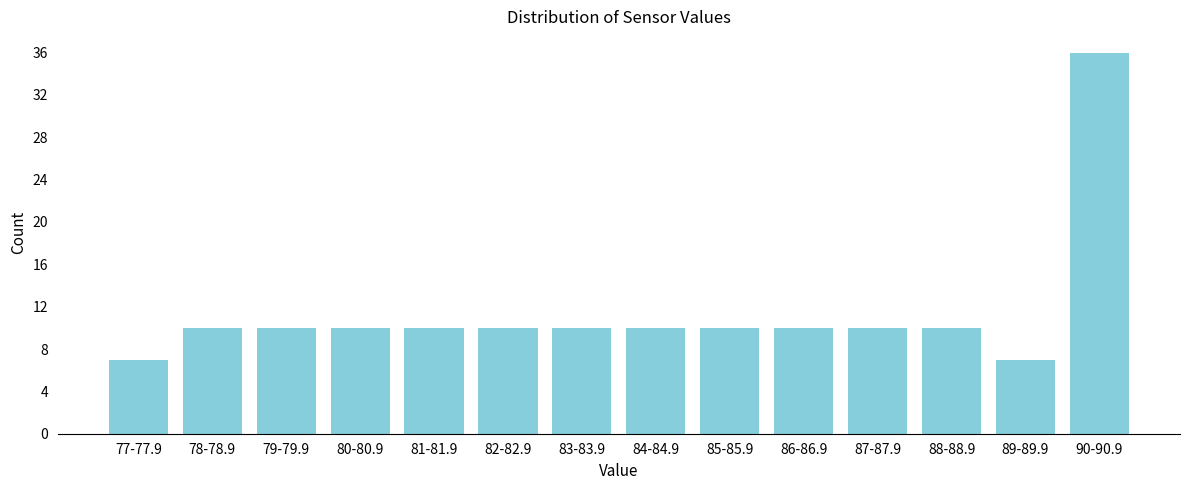

Reading left to right, transcribe all the data shown in this chart.

7	10	10	10	10	10	10	10	10	10	10	10	7	36